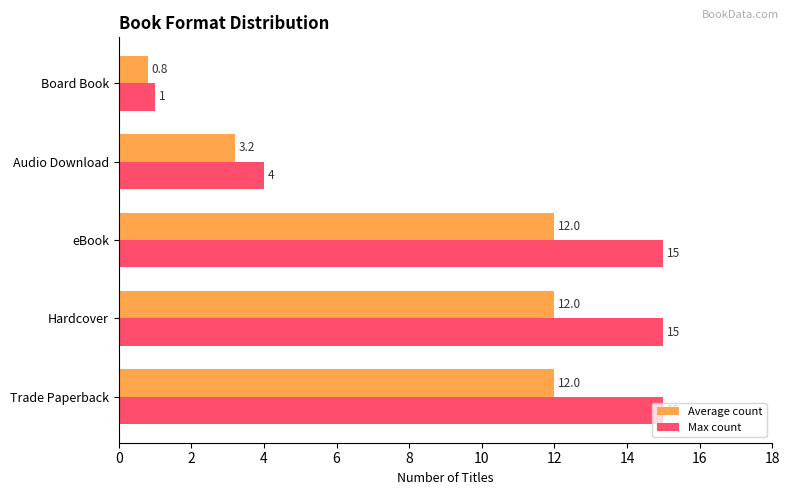

At how many categories does at least one series exceed 7?

3